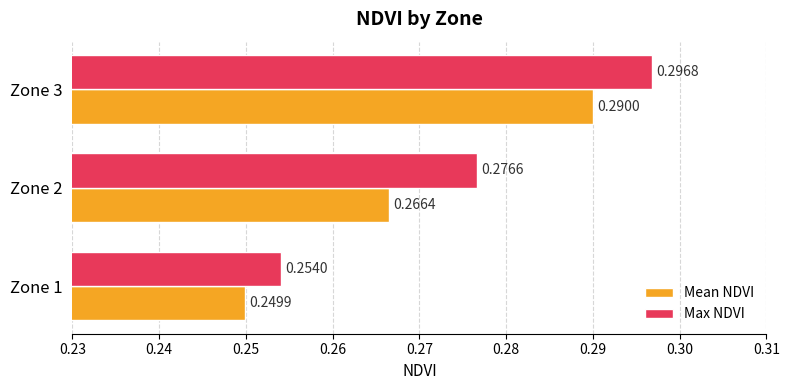

Is the value of Max NDVI at Zone 2 greater than the value of Mean NDVI at Zone 1?

Yes